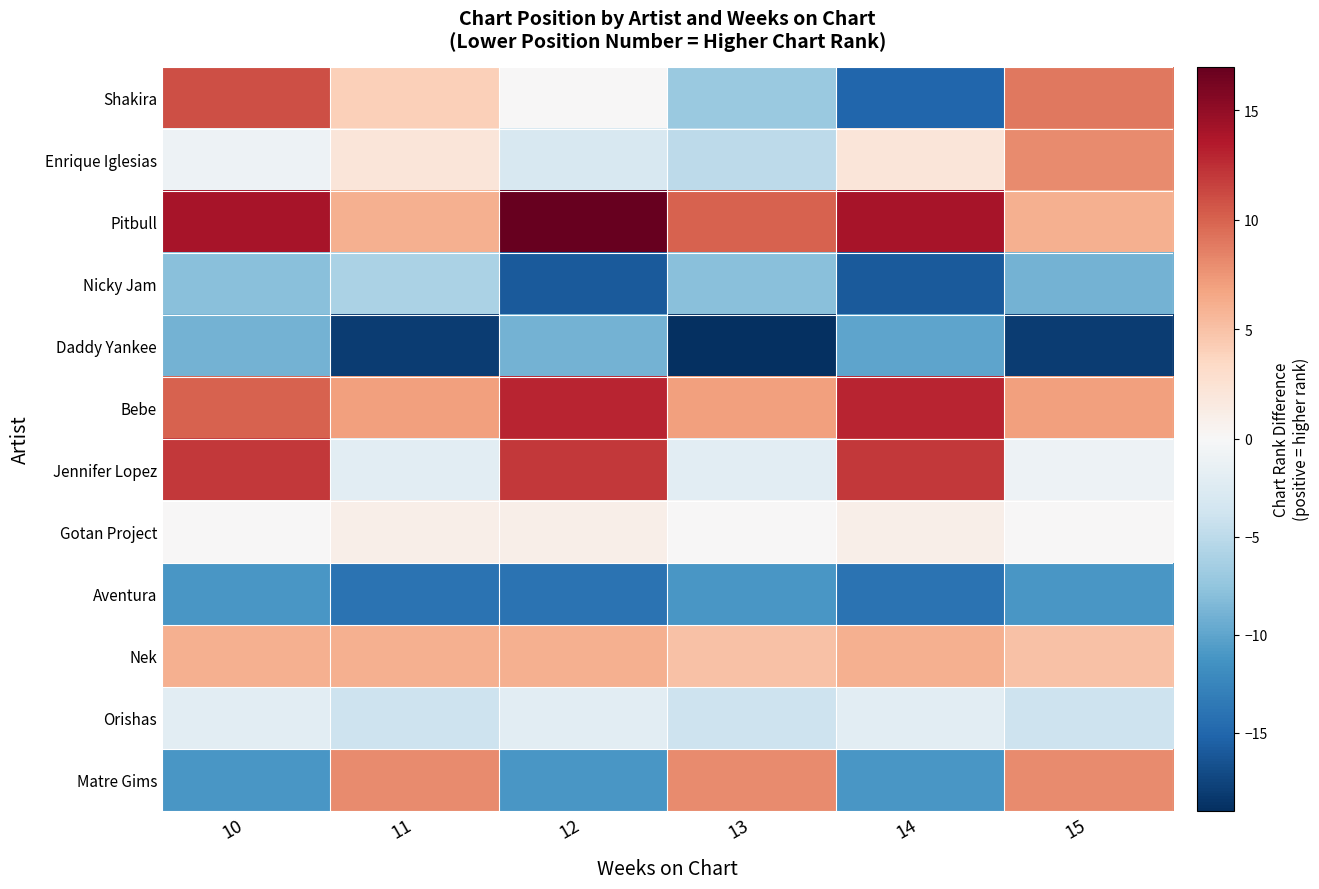

List the series in order of their peak value, highest first.

Pitbull, Bebe, Jennifer Lopez, Shakira, Enrique Iglesias, Matre Gims, Nek, Gotan Project, Orishas, Nicky Jam, Daddy Yankee, Aventura